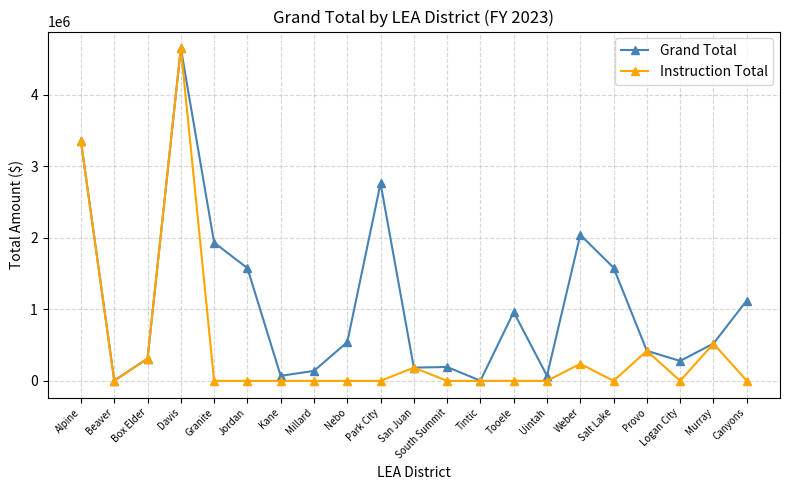

How many lines are shown in the chart?

2